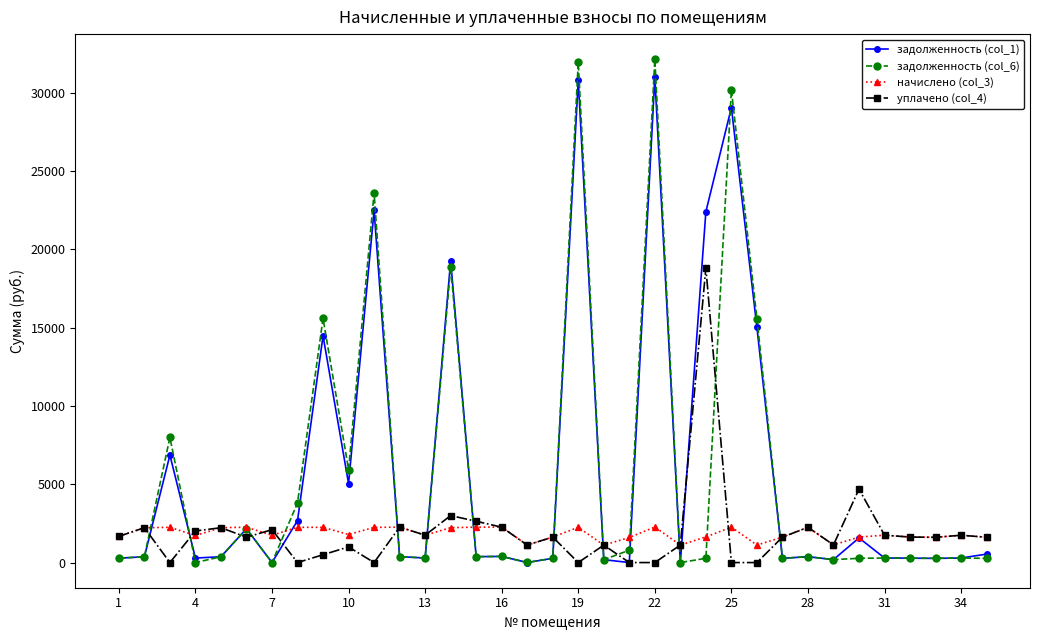

What is the average value of the задолженность (col_6) series?

5554.4